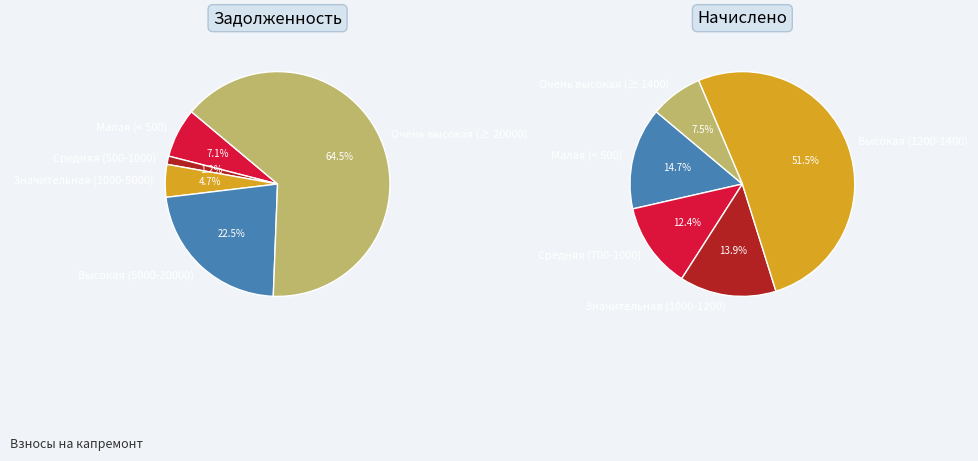

The 17 slice represents 1% of the pie. True or false?

False